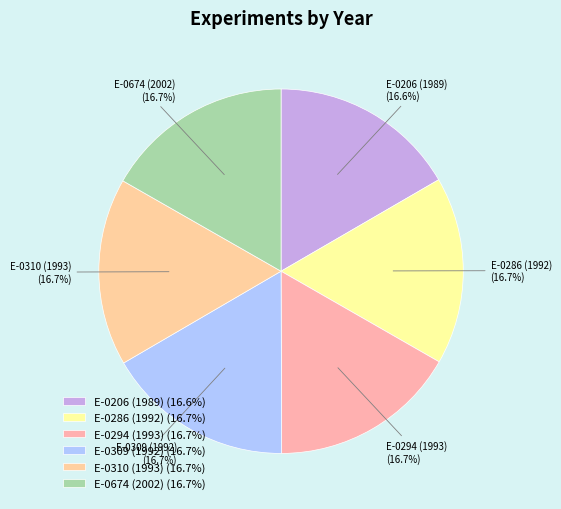

To the nearest percent, what portion does E-0294 (1993) represent?

17%